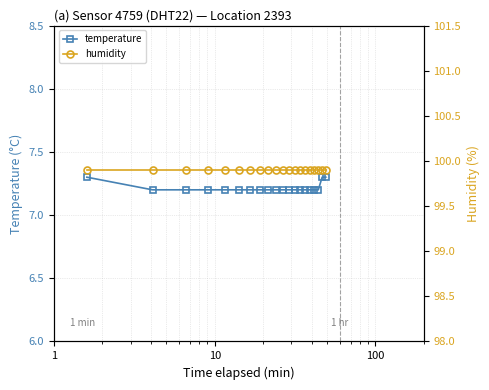

How many temperature values are between 7 and 8?

20